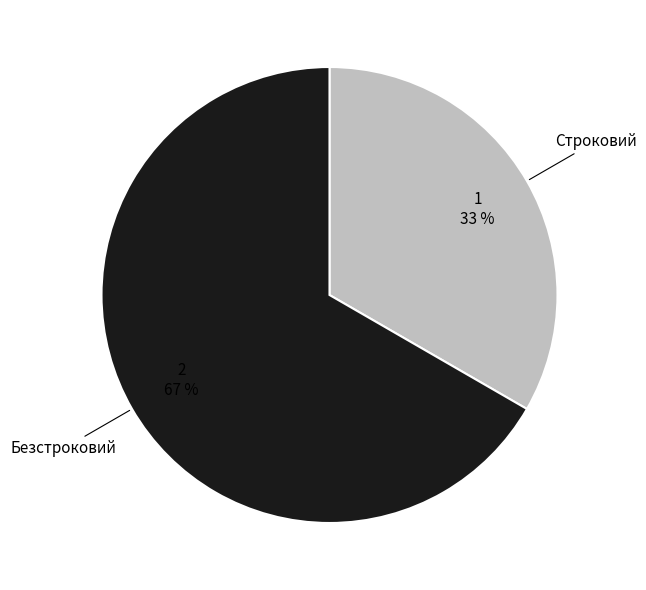

Do Строковий and Безстроковий together represent more than half of the pie?

Yes